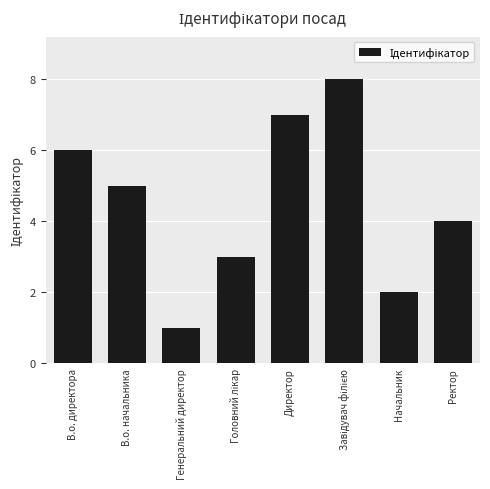

Approximately how many times larger is the value at Начальник compared to В.о. начальника?

0.4